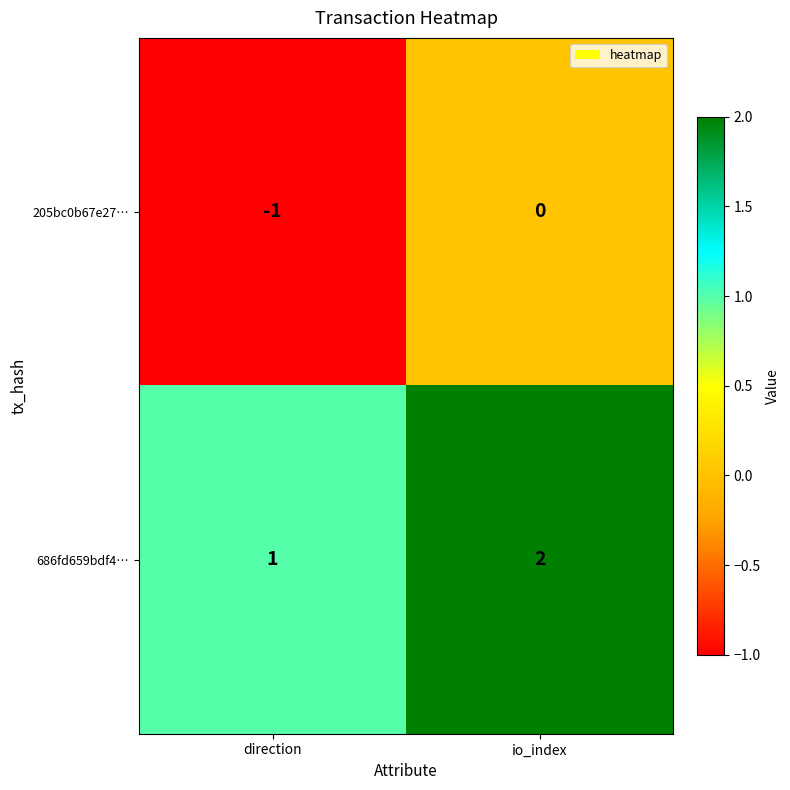

Where is 205bc0b67e27… nearest to the value 0?

io_index